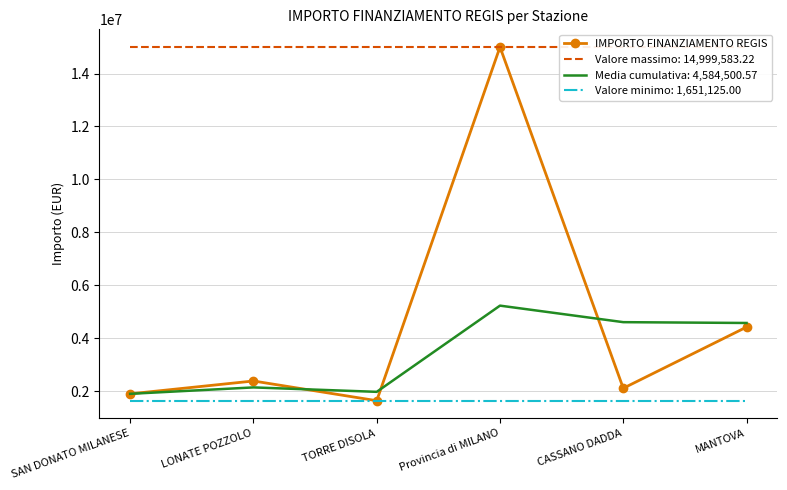

What is the difference between the maximum and second lowest values?

13089083.2